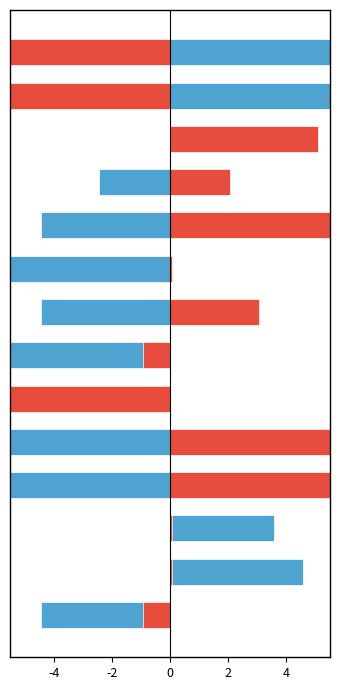

How many values in the Males series exceed -4?

6